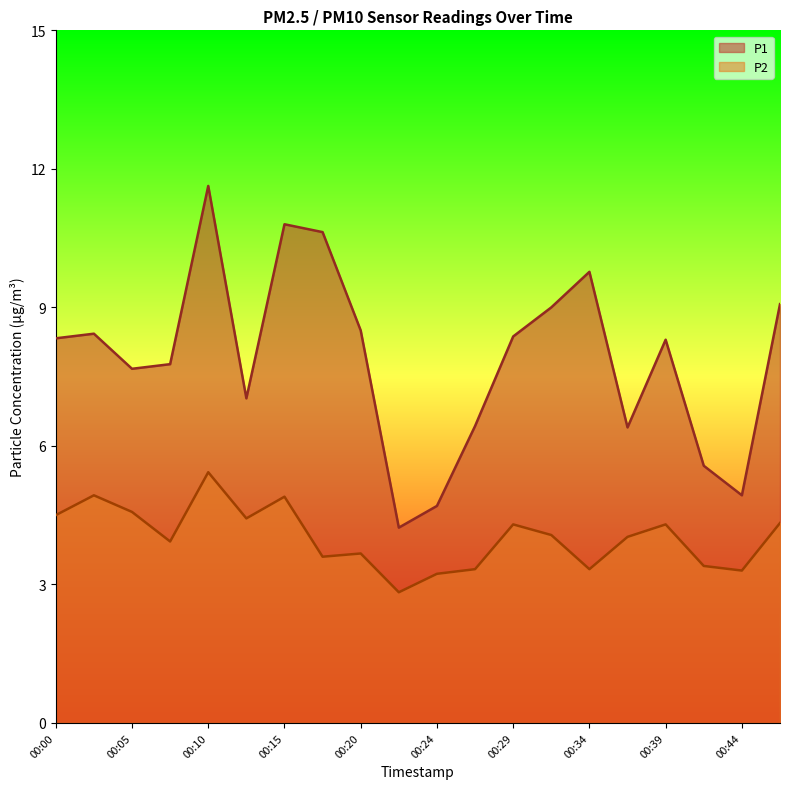

Does the chart have visible grid lines?

No